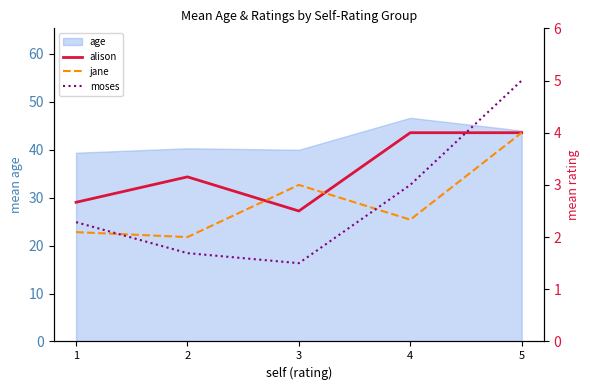

How many categories are shown in the chart?

5